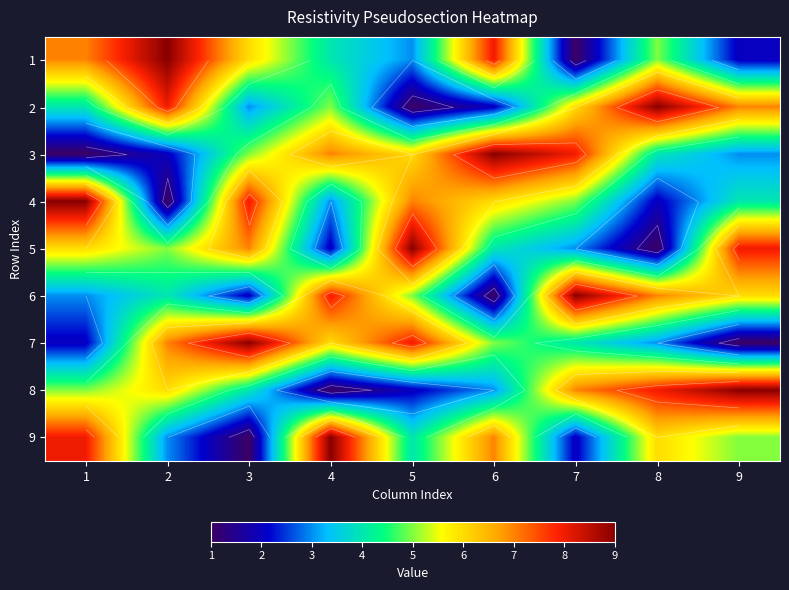

At which label does 6 reach its minimum?

6